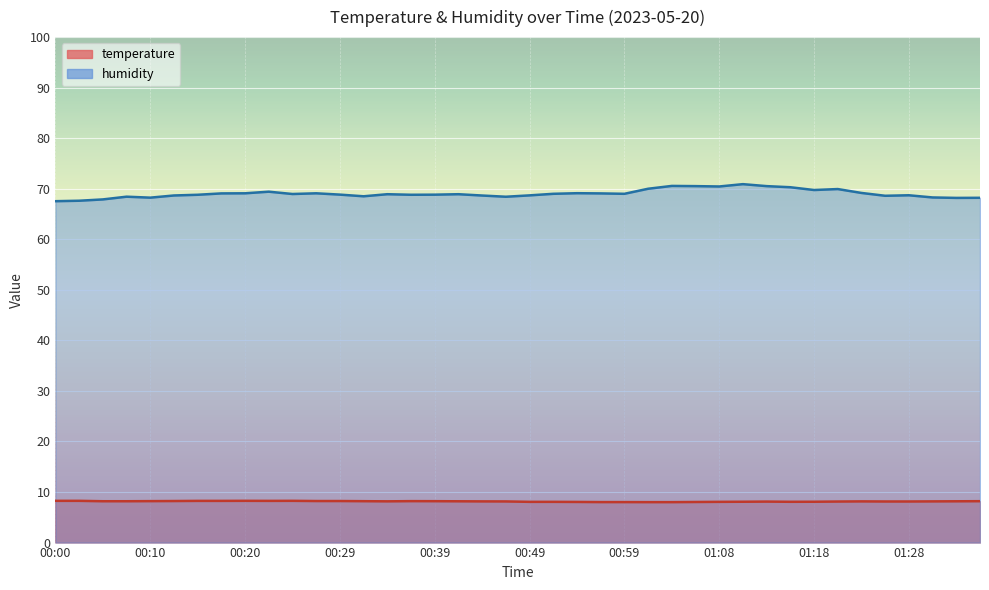

What is the sum of all temperature values?

325.9